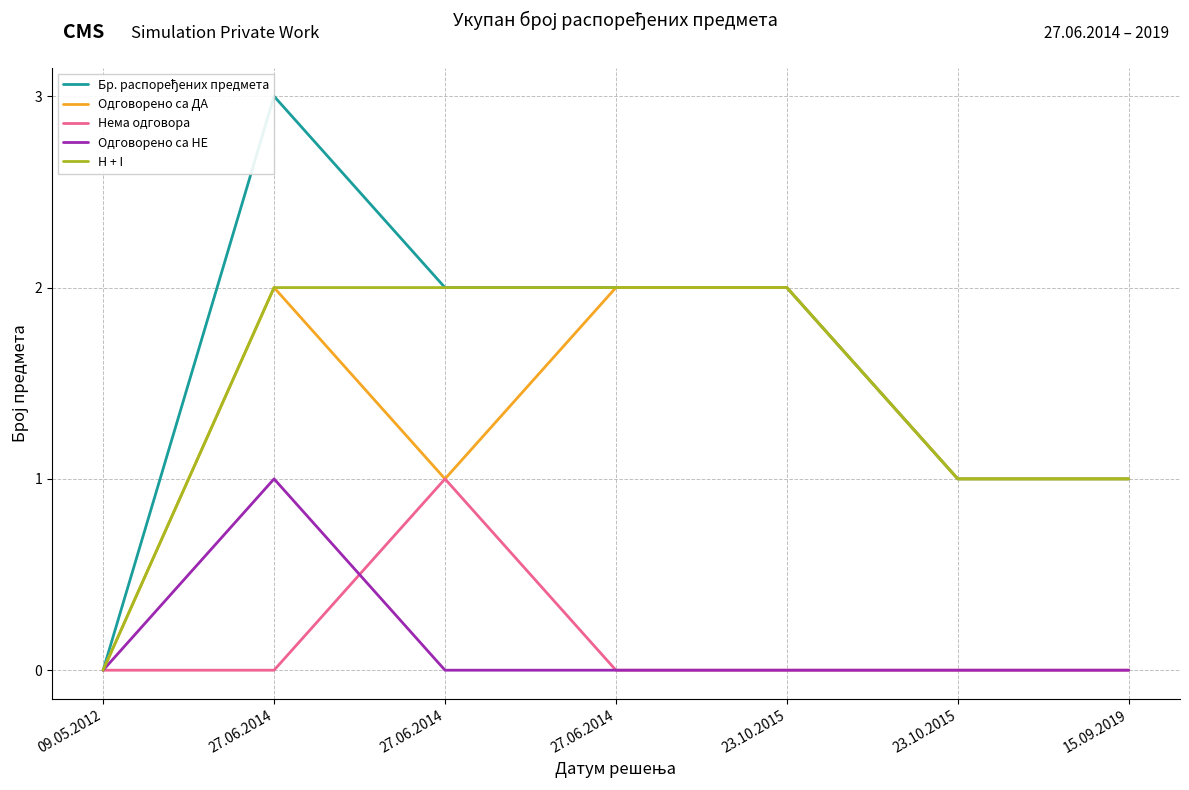

What is the difference between the maximum and minimum values in the Одговорено са ДА series?

2